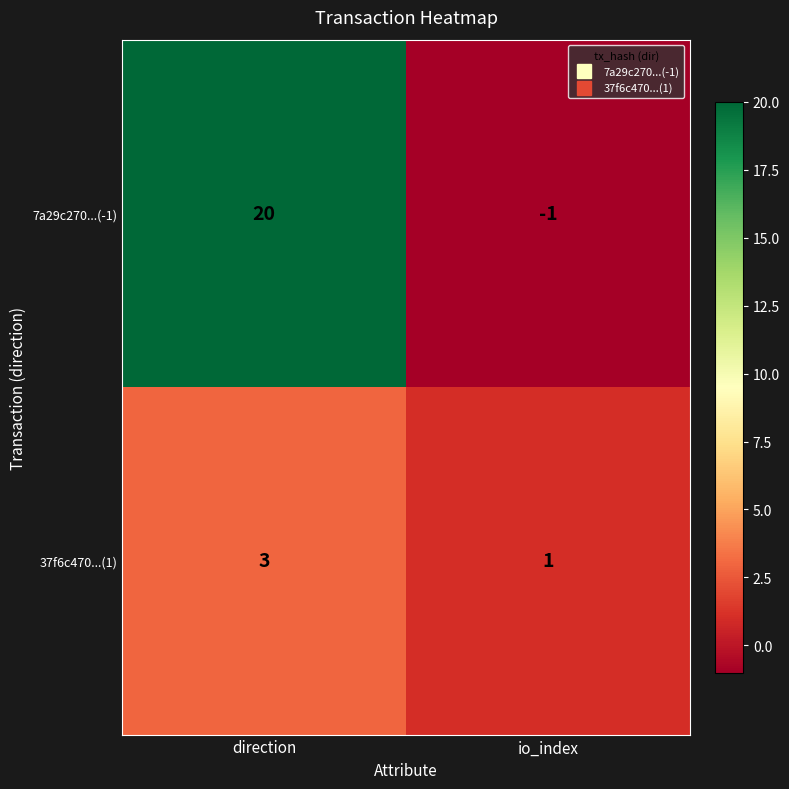

Count the number of data series in this chart.

2